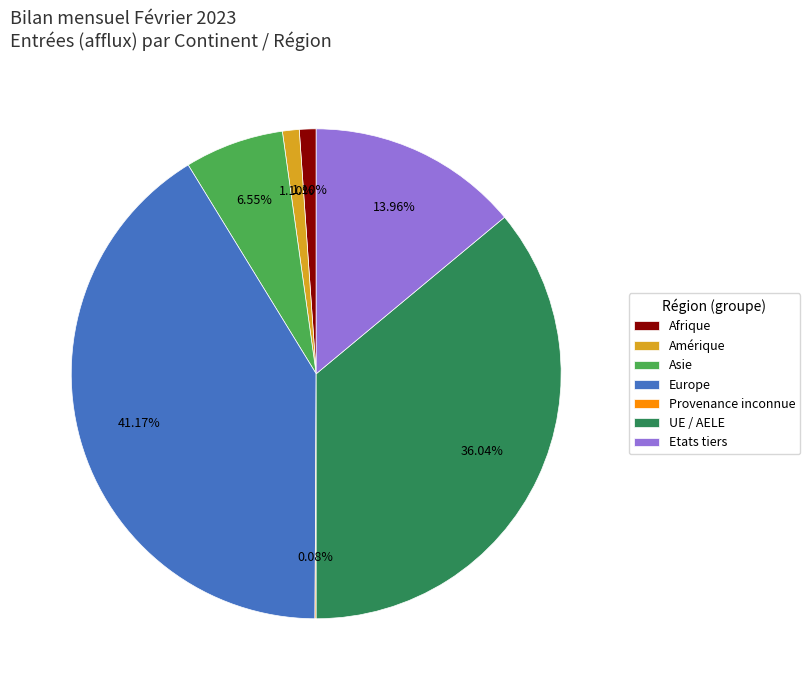

Do Europe and UE / AELE together represent more than half of the pie?

Yes